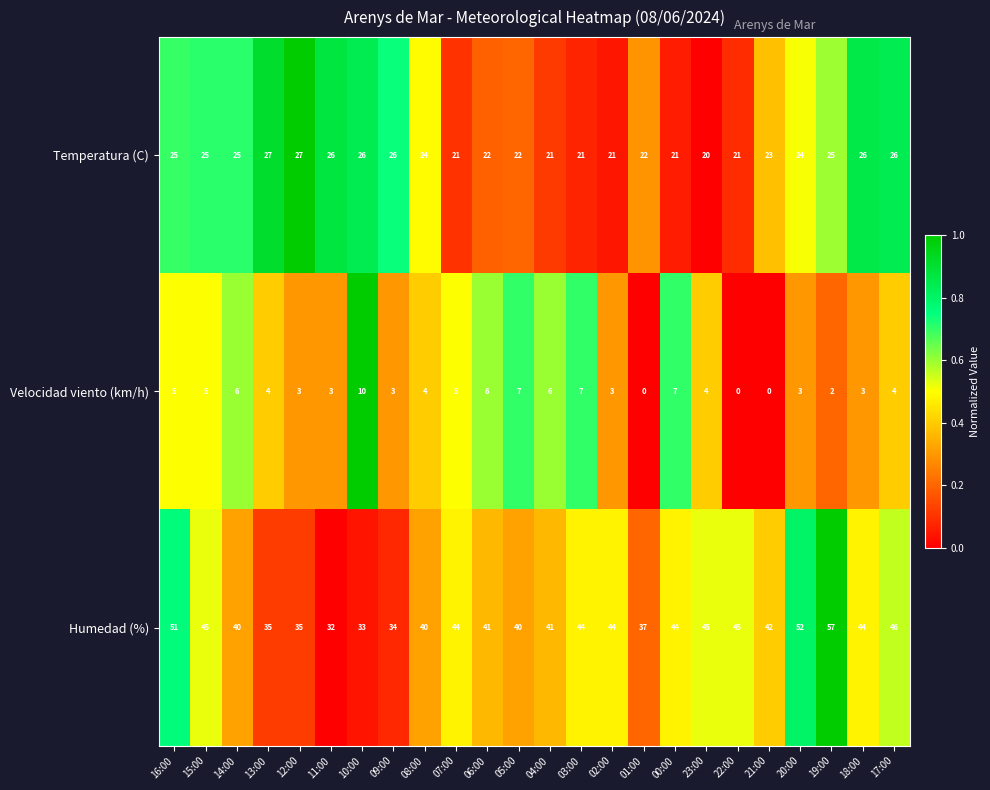

Where does the Humedad (%) series first go above 44?

16:00